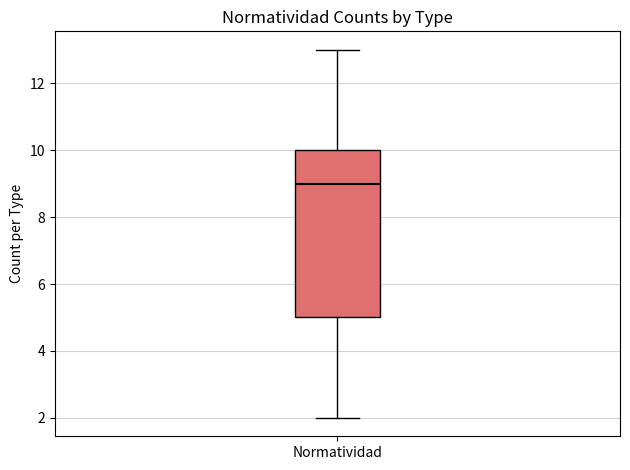

Where is the lower edge of the box for Normatividad on the y-axis? The values are not printed on the chart, so give them approximately, as read against the axis.

5